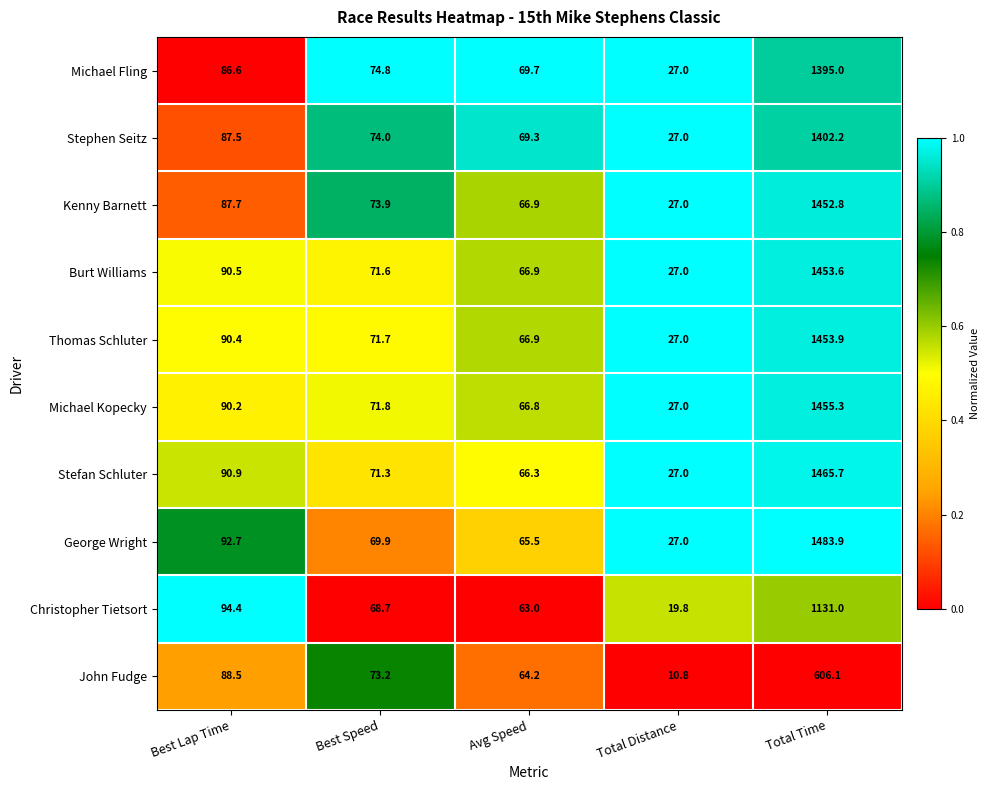

Rank the series at Best Speed from lowest to highest value.

Christopher Tietsort, George Wright, Stefan Schluter, Burt Williams, Thomas Schluter, Michael Kopecky, John Fudge, Kenny Barnett, Stephen Seitz, Michael Fling